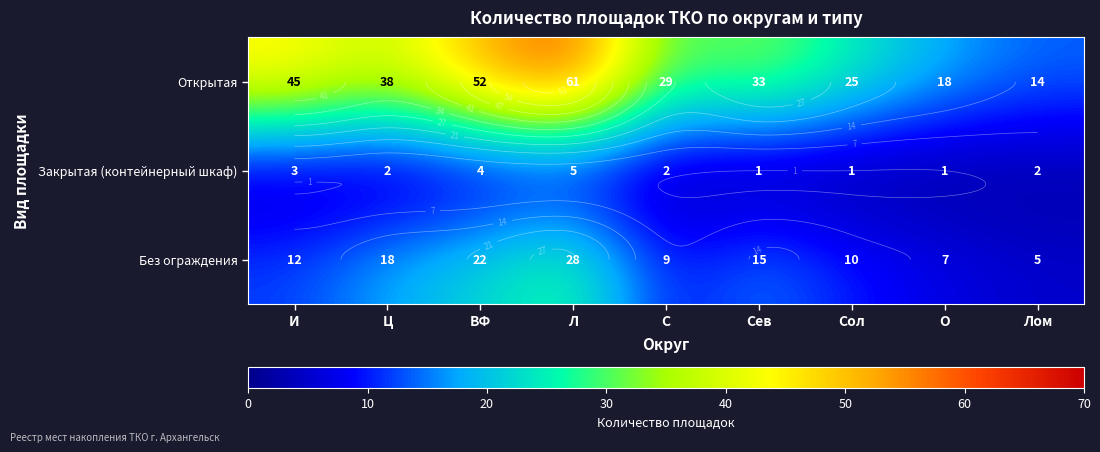

What is the sum of all Закрытая (контейнерный шкаф) values?

21